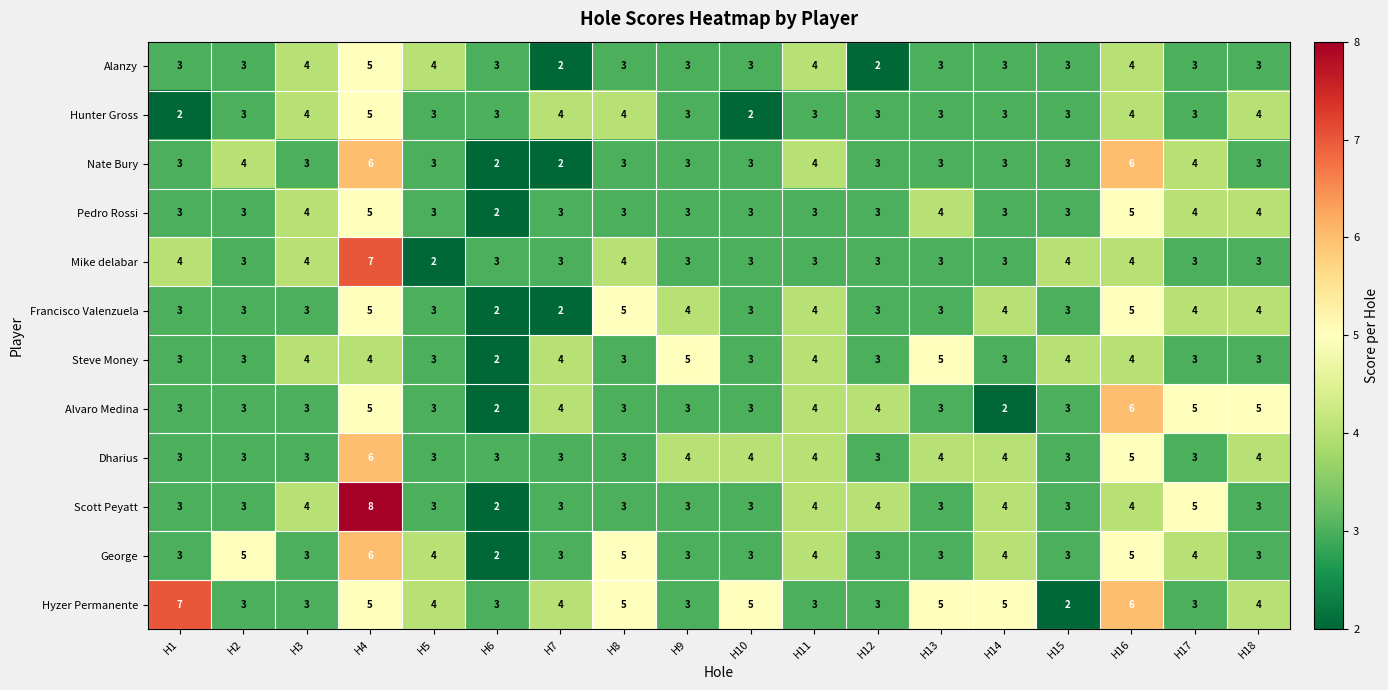

How many George values are between 3 and 4?

13